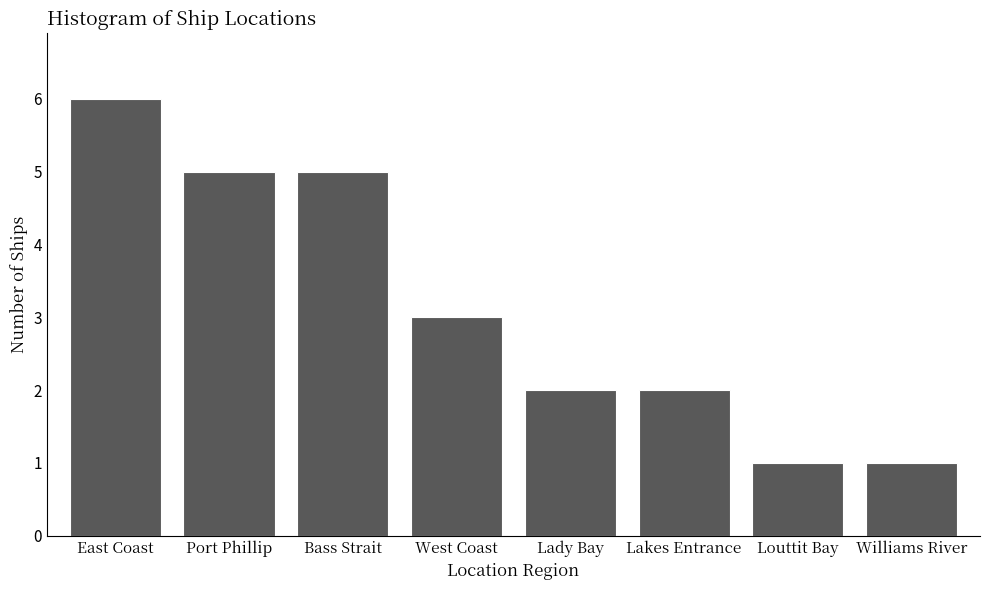

Reading right to left, transcribe all the data shown in this chart.

Williams River=1	Louttit Bay=1	Lakes Entrance=2	Lady Bay=2	West Coast=3	Bass Strait=5	Port Phillip=5	East Coast=6